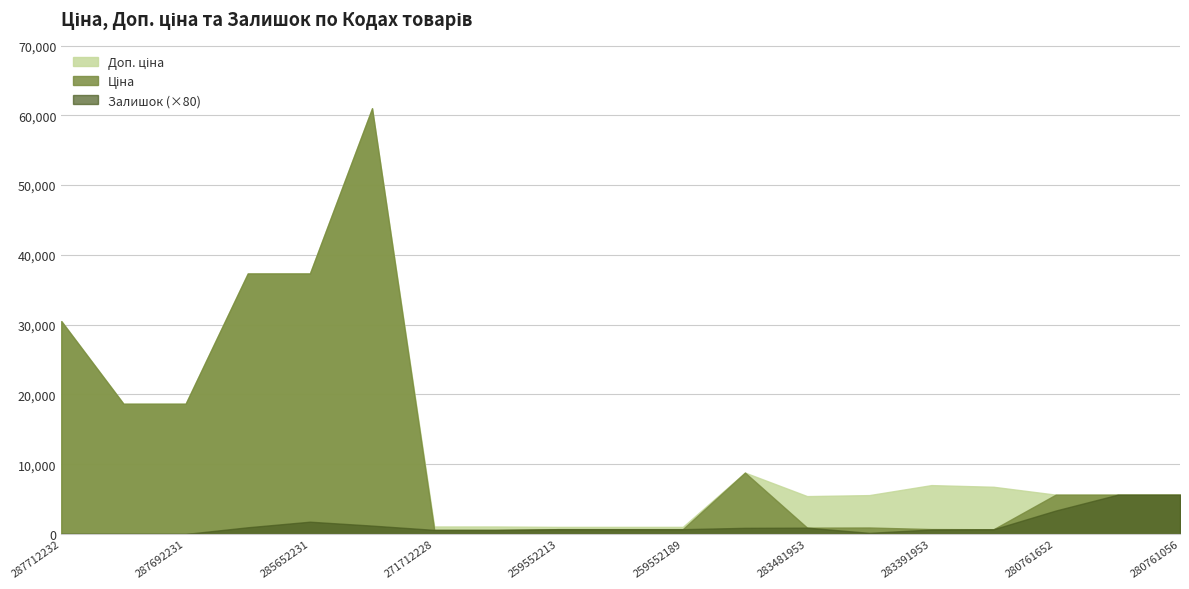

Read the Ціна value at 283481953.

904.3